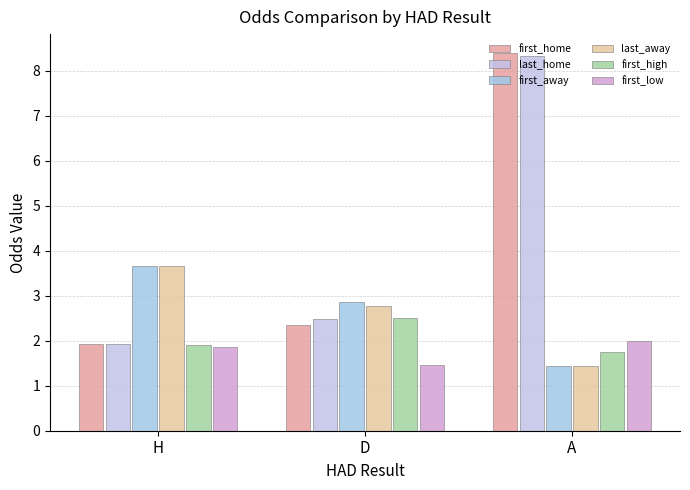

Between A and D, which is larger?

A